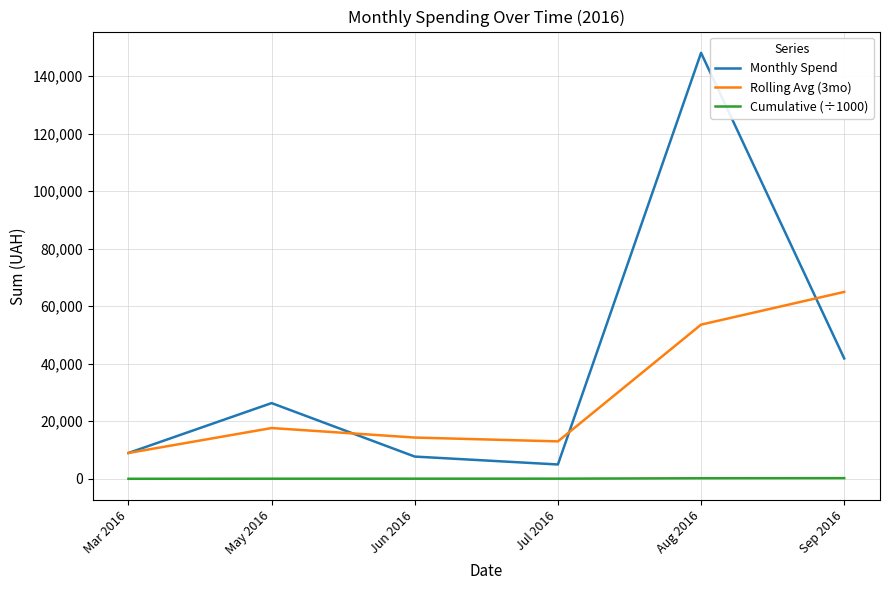

What position from the left is Sep 2016?

6